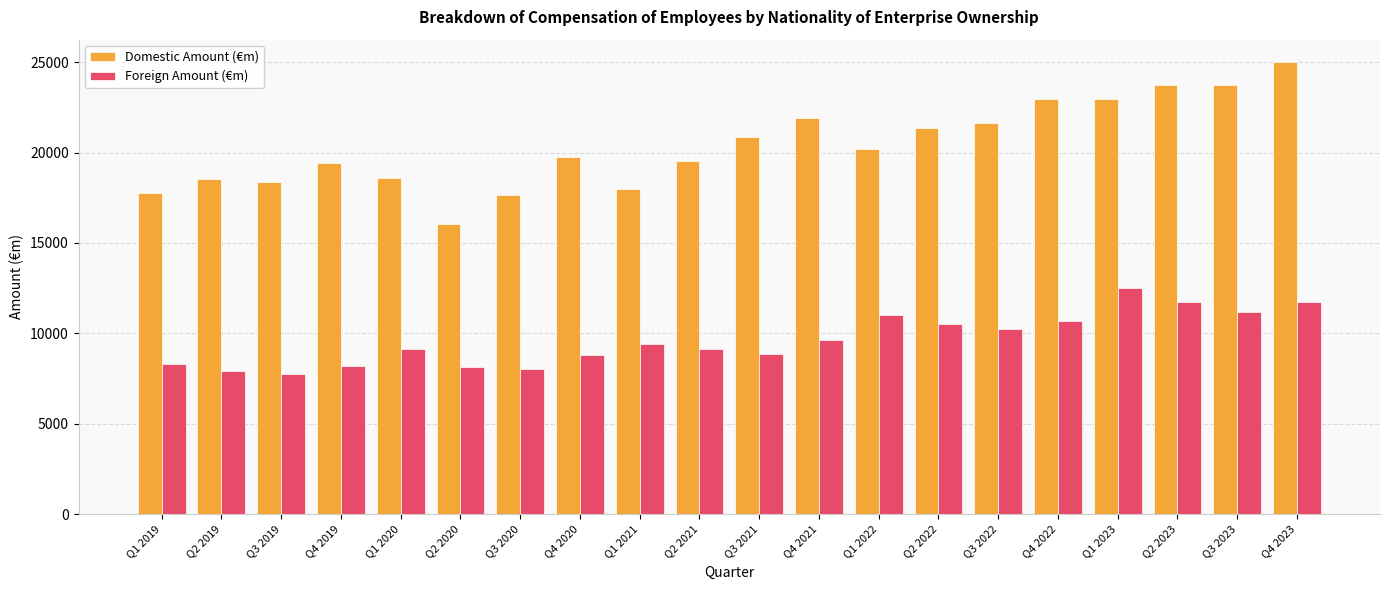

What are all the series names shown in the legend?

Domestic Amount (€m), Foreign Amount (€m)